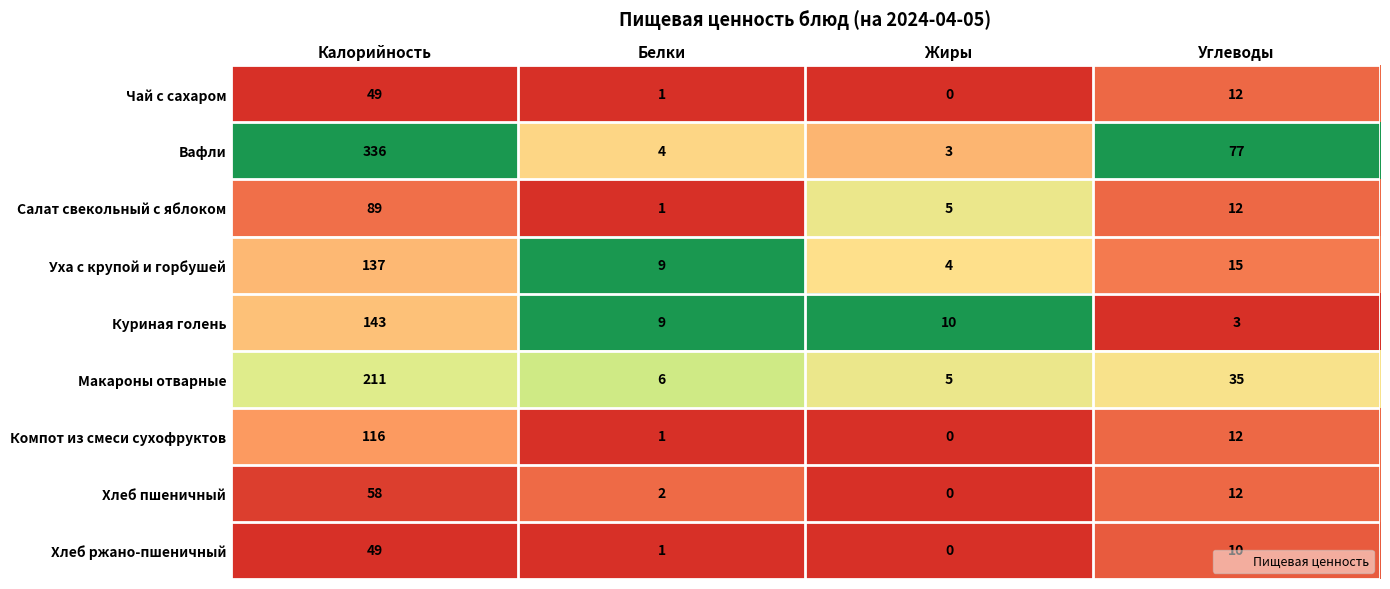

Rank the categories by Компот из смеси сухофруктов value from lowest to highest.

Жиры, Белки, Углеводы, Калорийность